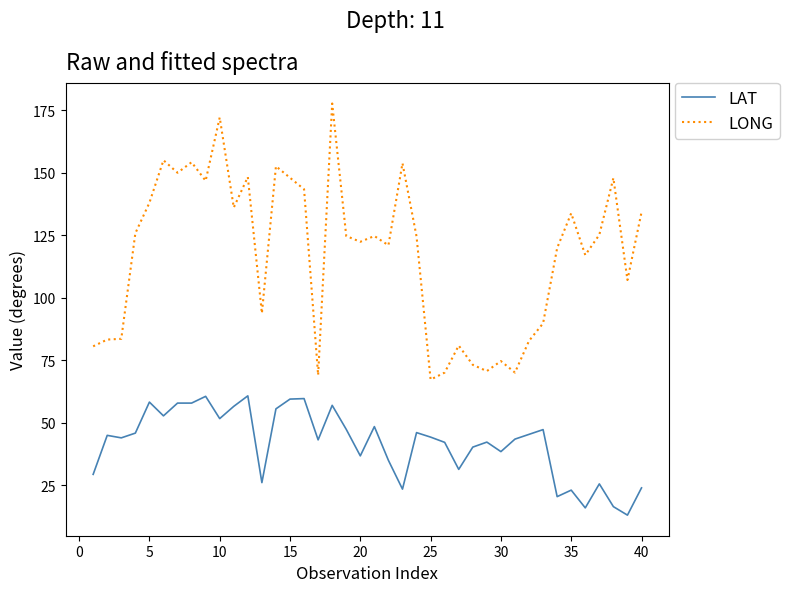

Rank the series by their maximum value, from lowest to highest.

LAT, LONG